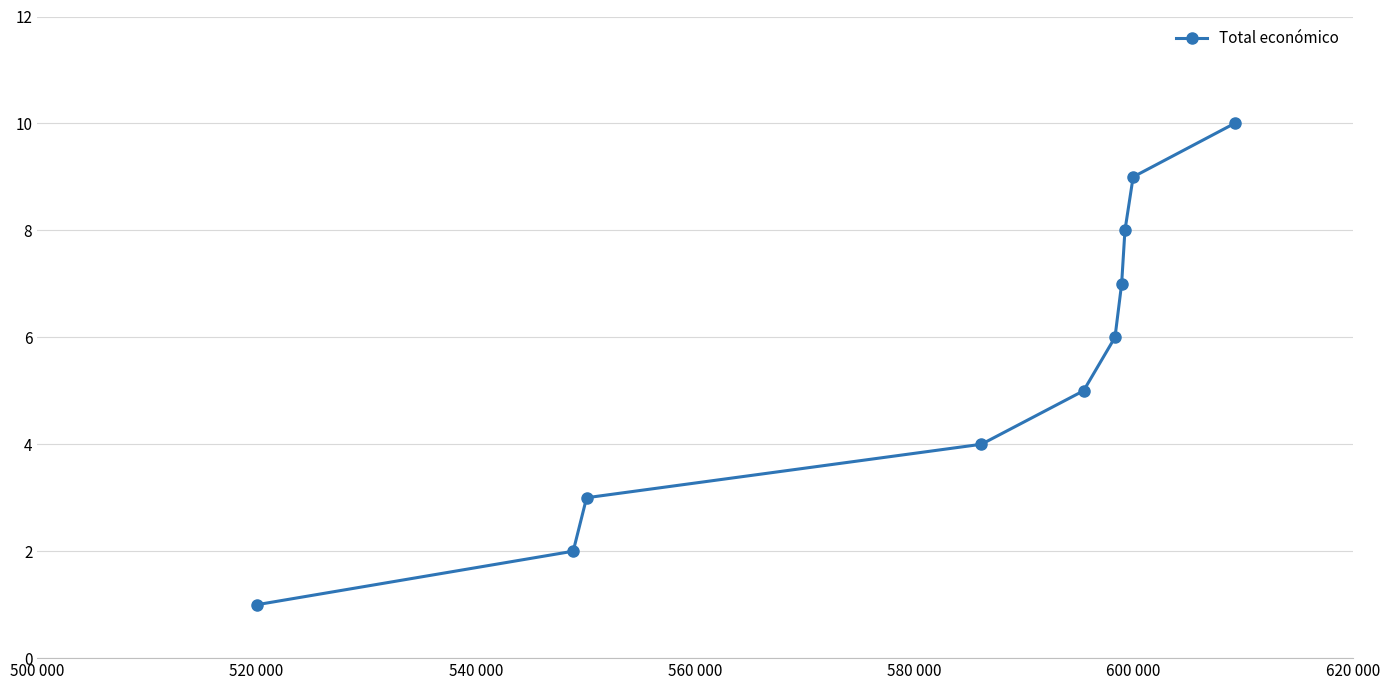

Count the number of categories in the chart.

10